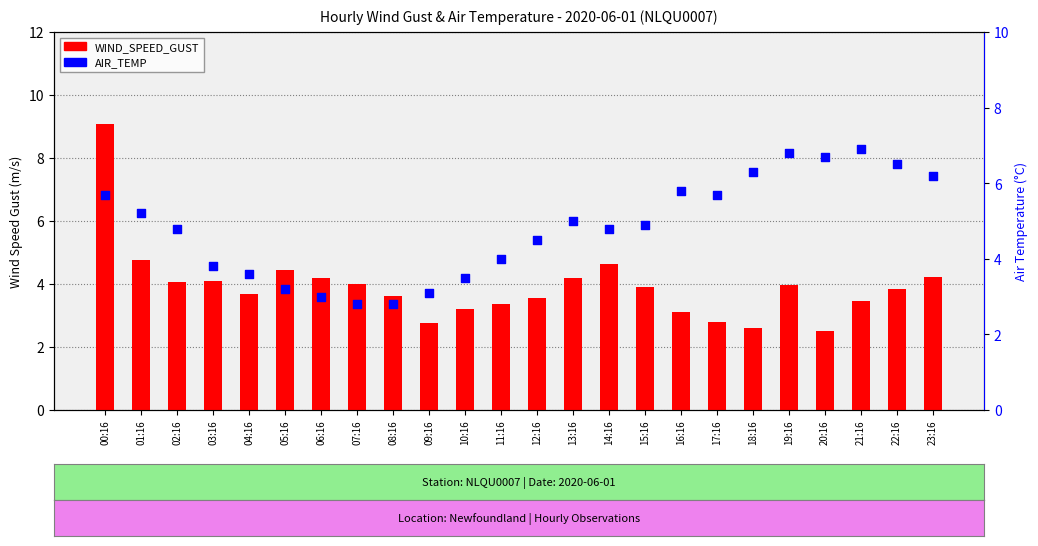

Which series reaches the minimum Y coordinate?

WIND_SPEED_GUST